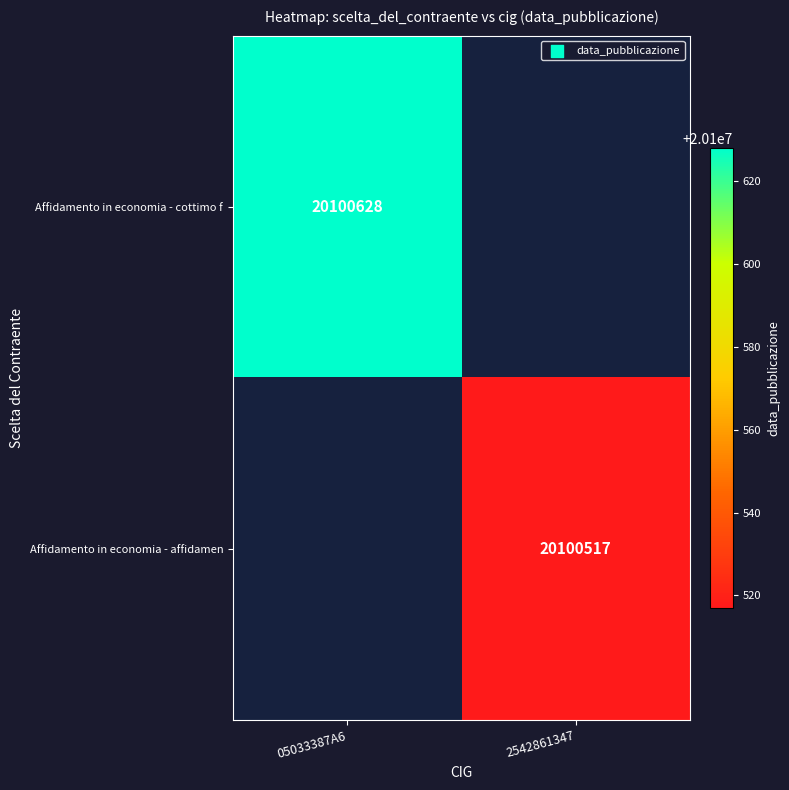

Is it true that Affidamento in economia - cottimo f equals 20100628 at 05033387A6?

True